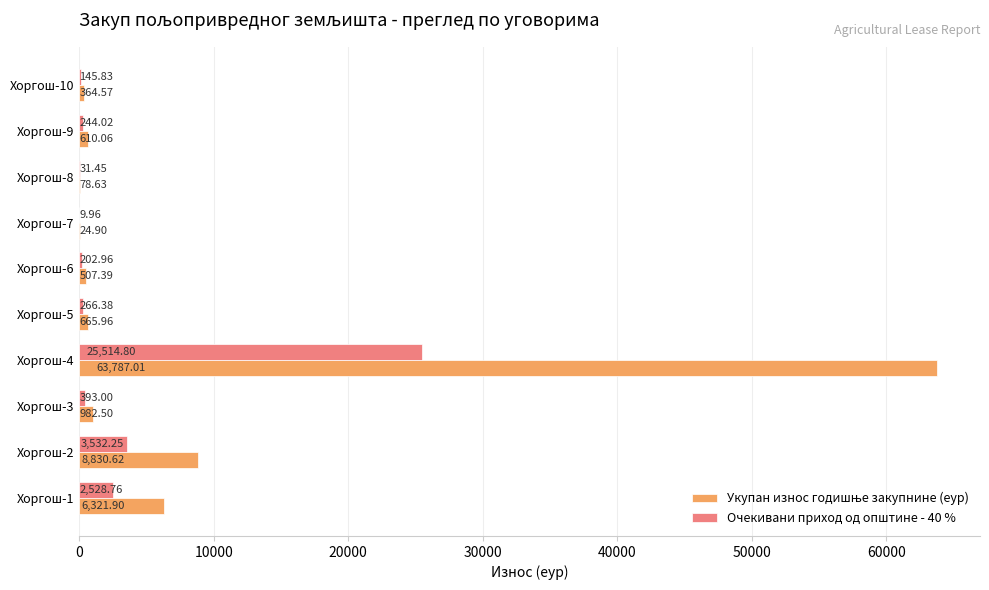

What is the total value across all series at Хоргош-2?

12362.9